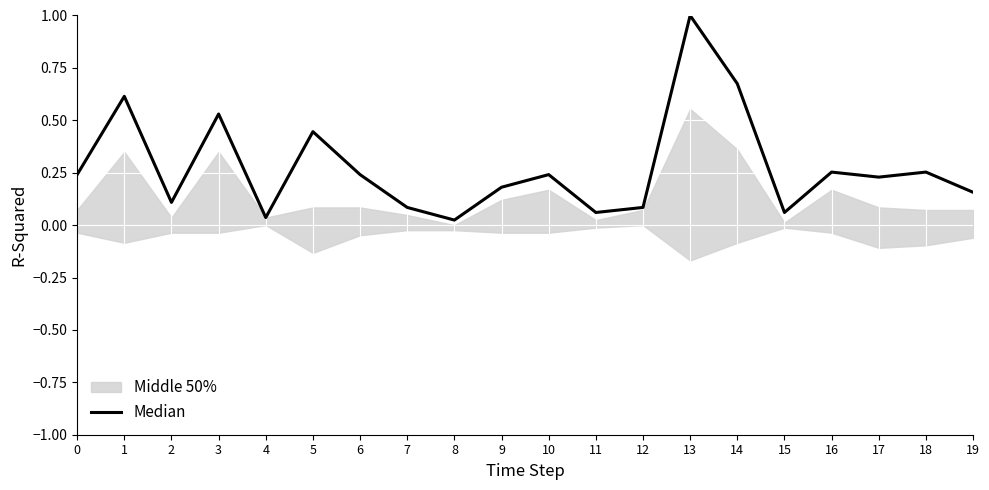

Reading right to left, extract all data points from this chart.

19=0.2	18=0.3	17=0.2	16=0.3	15=0.1	14=0.7	13=1.0	12=0.1	11=0.1	10=0.2	9=0.2	8=0.0	7=0.1	6=0.2	5=0.4	4=0.0	3=0.5	2=0.1	1=0.6	0=0.2